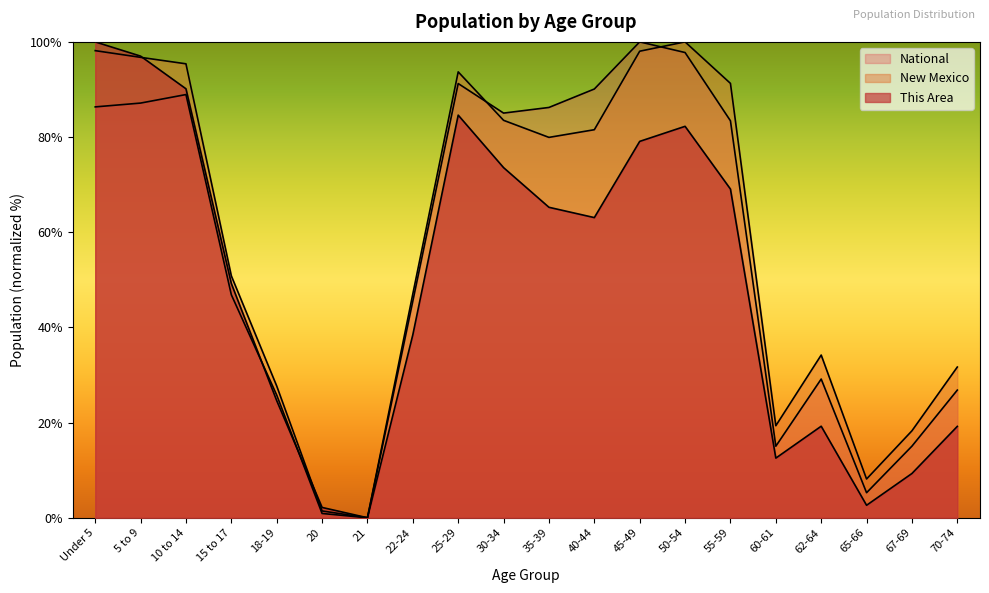

What value does the New Mexico series have at 55-59?

91.3